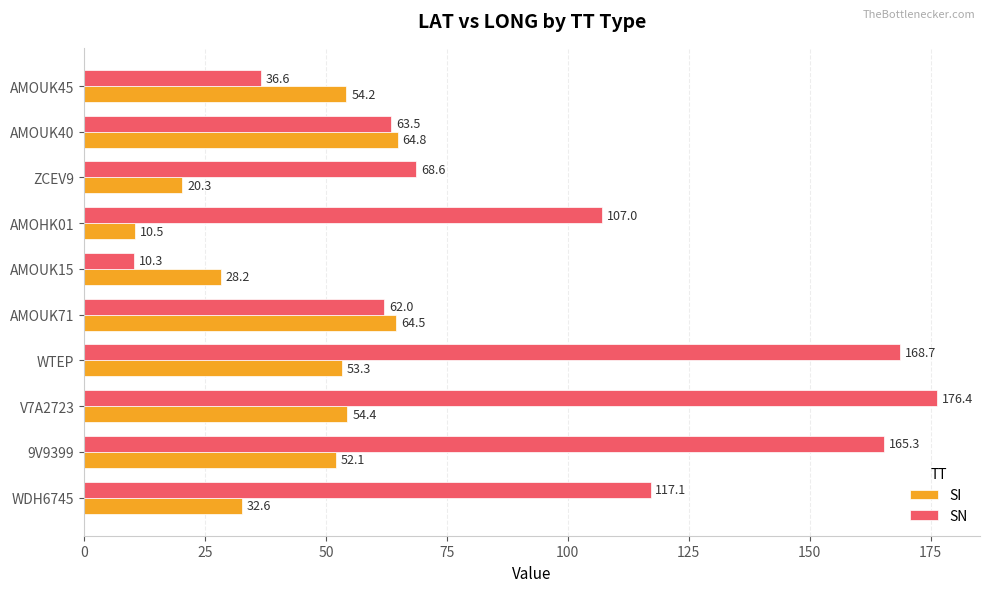

The value of SN at WDH6745 is 174.4. True or false?

False